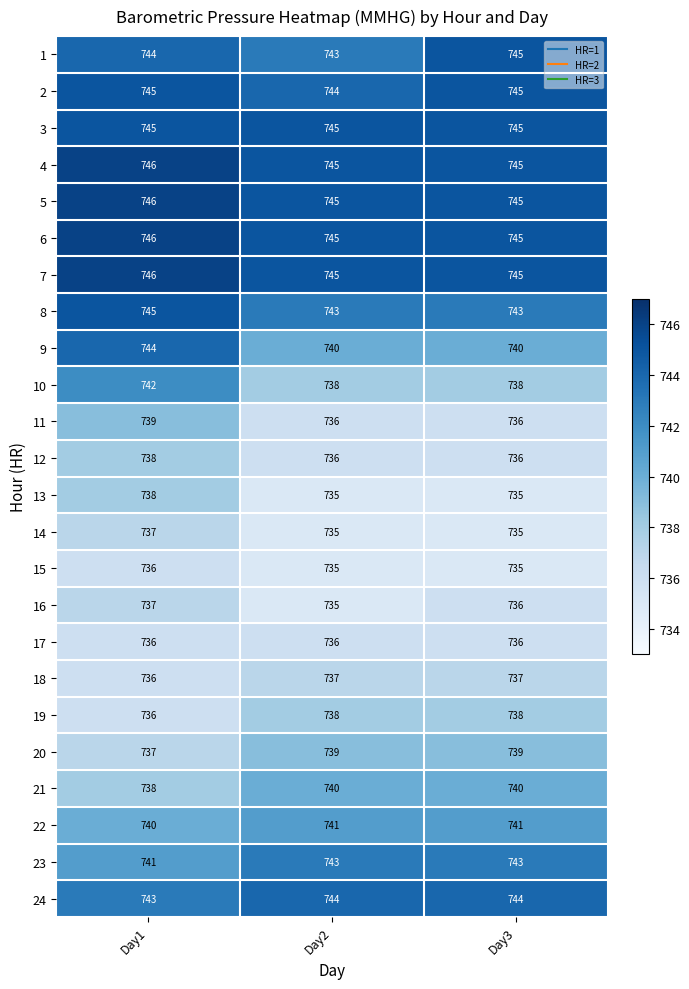

What is the spread (max minus min) of values at Day2?

10